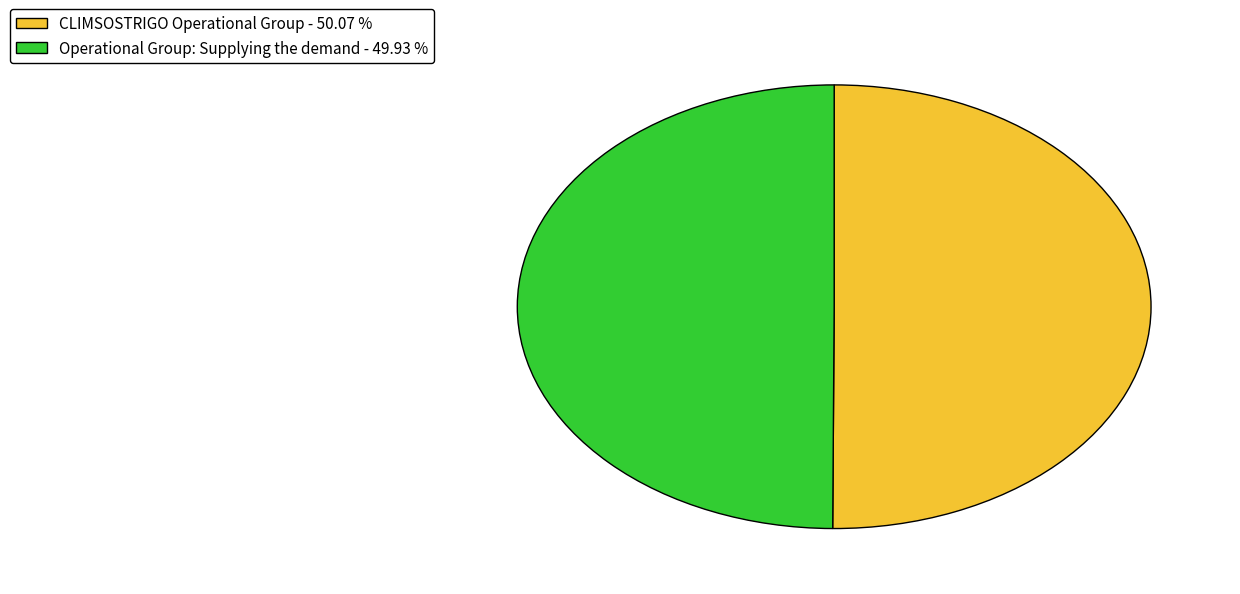

True or false: Operational Group: Supplying the demand accounts for 62% of the total.

False